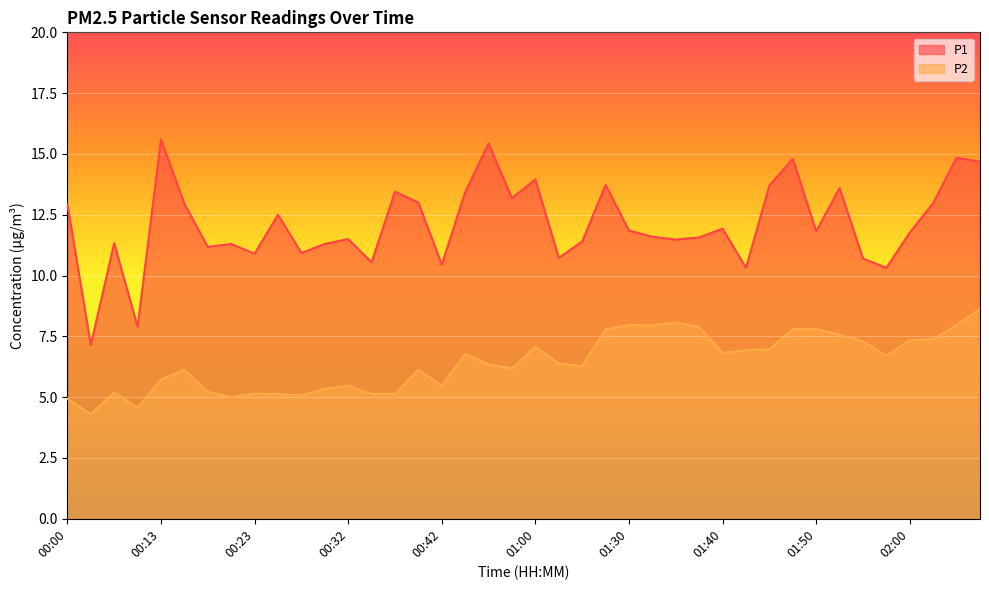

How many categories are shown in the chart?

40